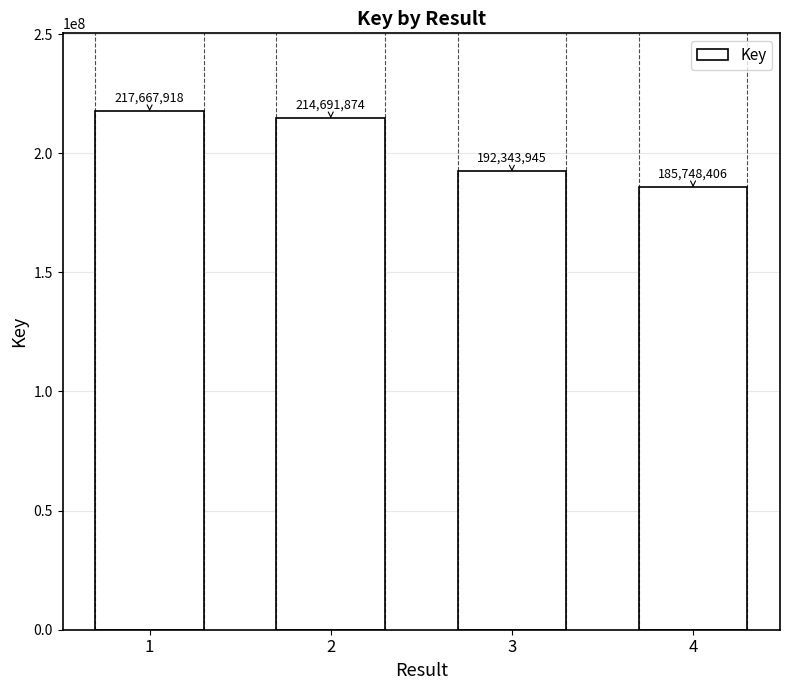

At which label is the value closest to 201708162?

3